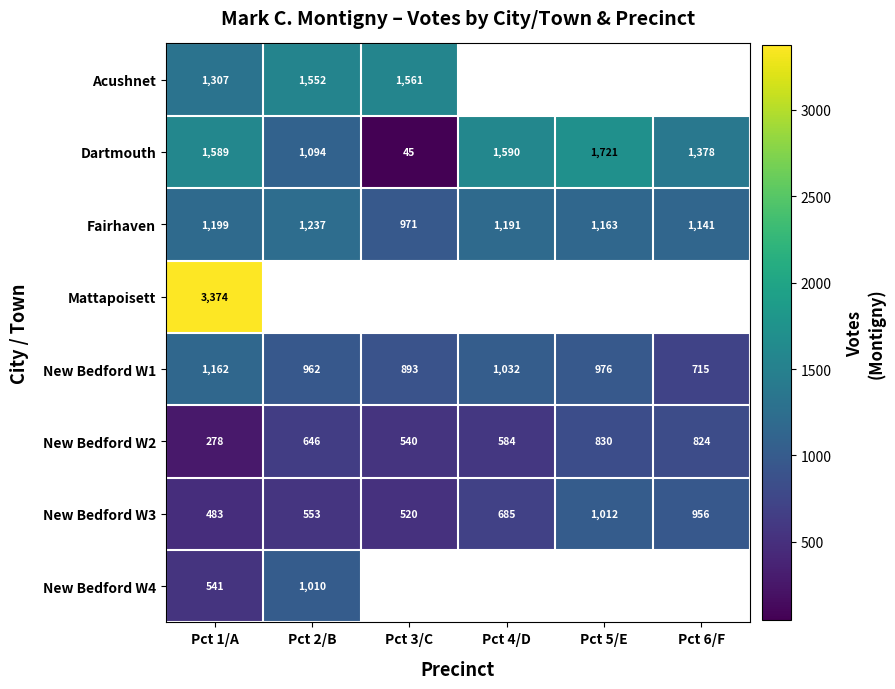

Where is New Bedford W3 nearest to the value 747?

Pct 4/D